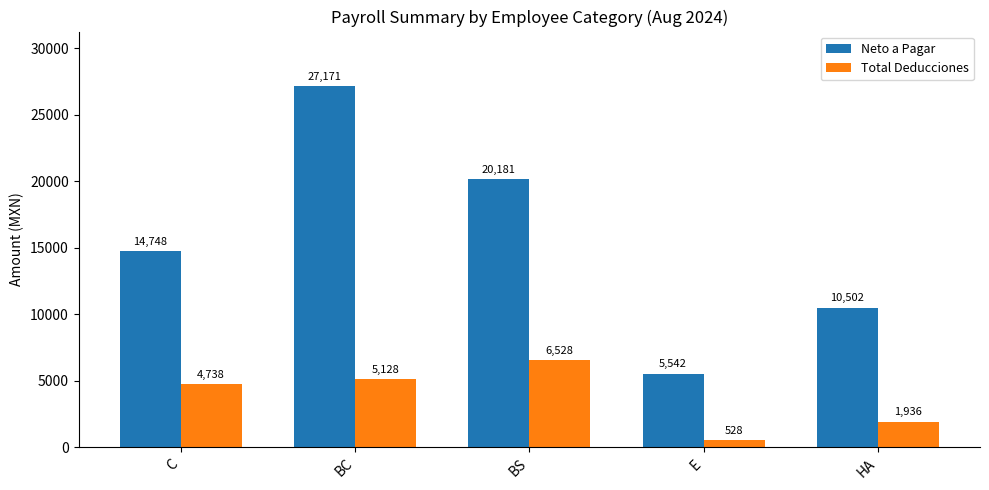

Read the Total Deducciones value at BS.

6527.9